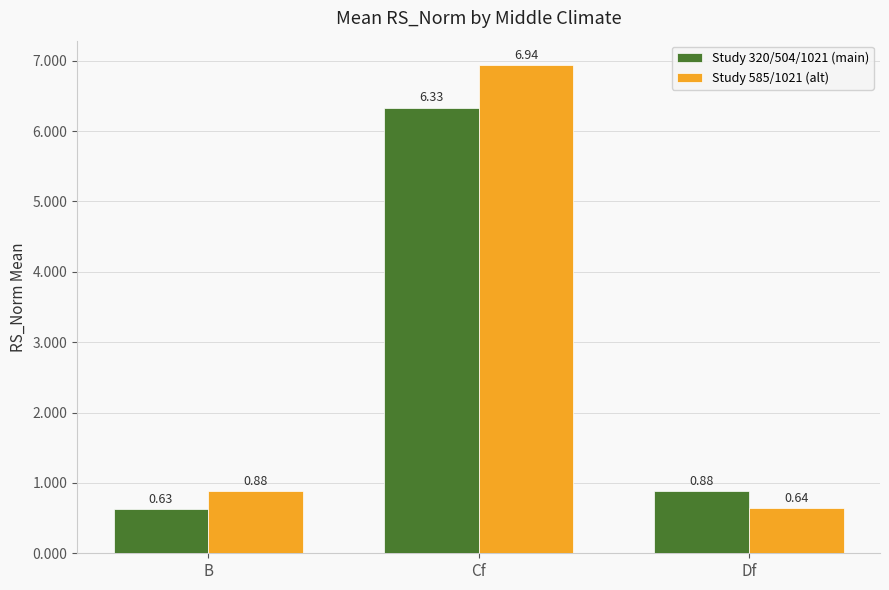

List the series in order of their overall mean, highest first.

Study 585/1021 (alt), Study 320/504/1021 (main)